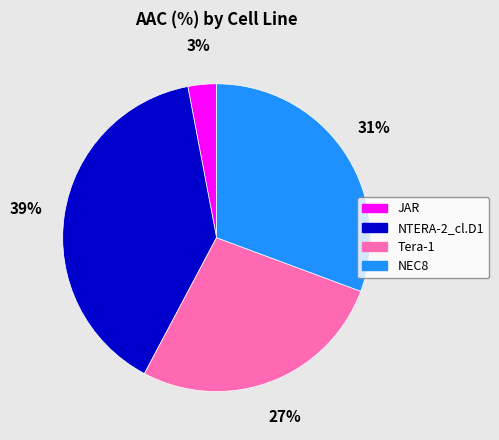

What percentage is the JAR slice, to the nearest percent?

3%